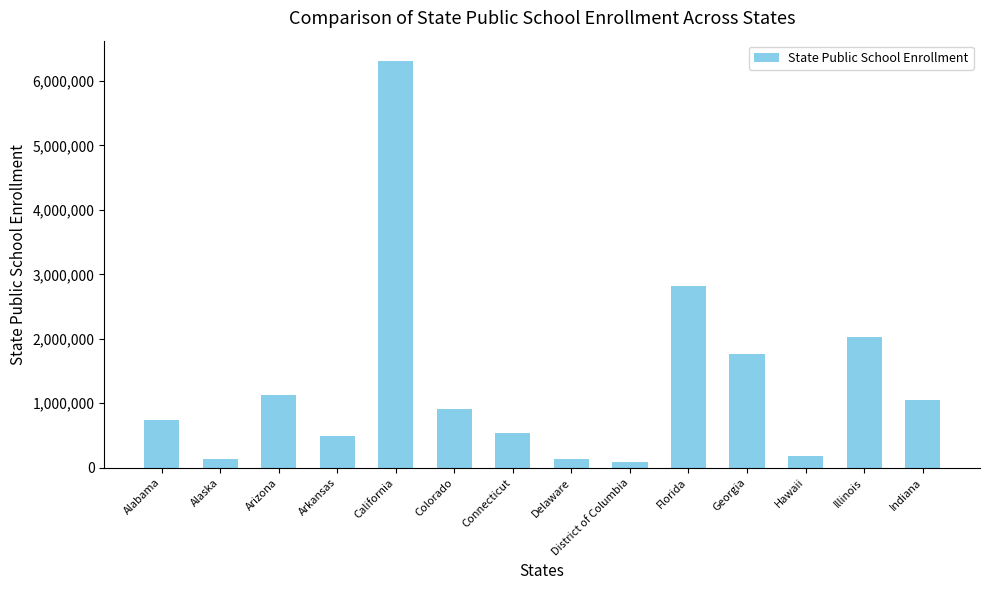

What is the maximum value shown in the chart?

6309138